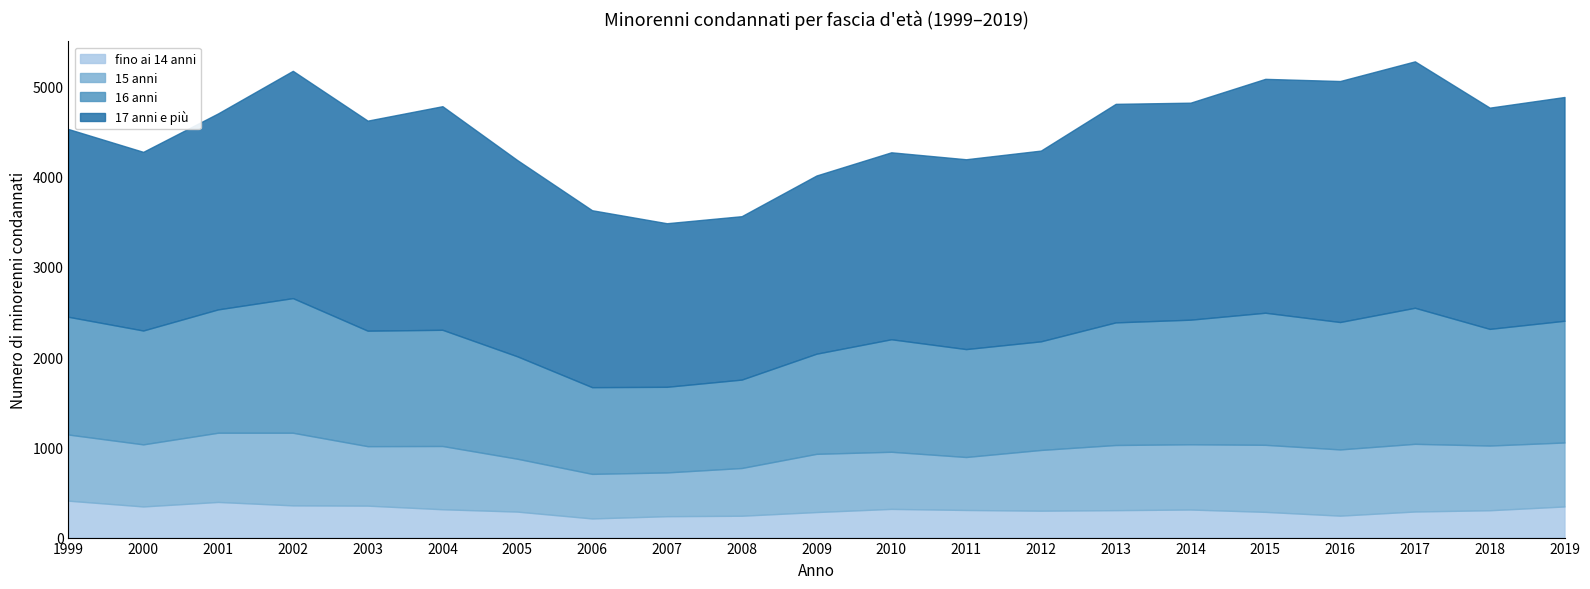

What is the difference between the maximum and minimum values in the fino ai 14 anni series?

197